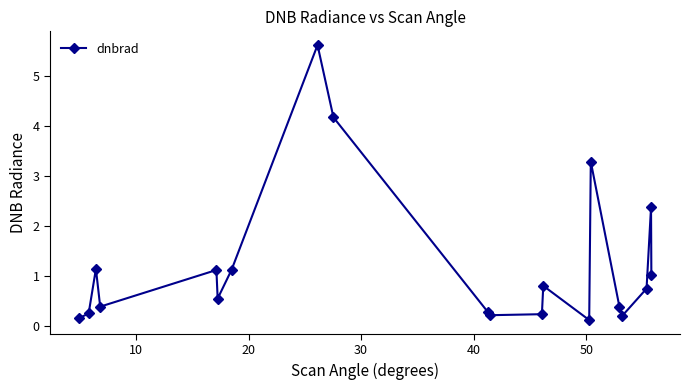

What is the difference between the maximum and minimum values?

5.5